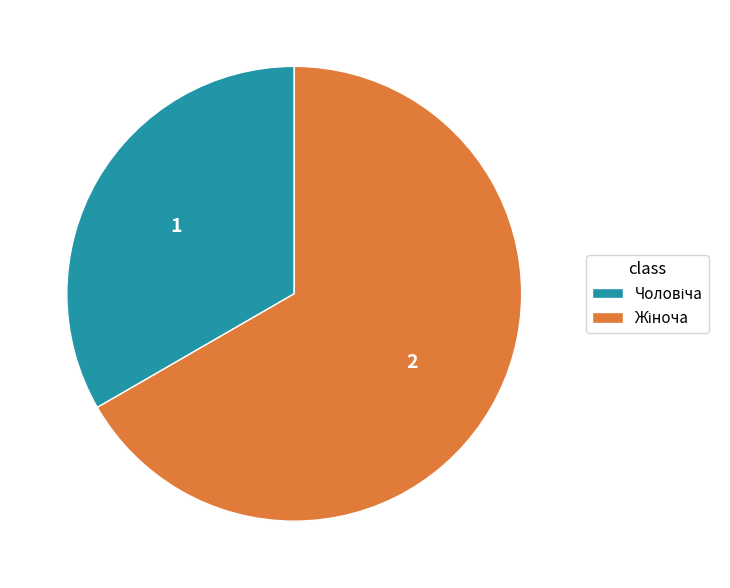

Count the number of slices in the pie.

2